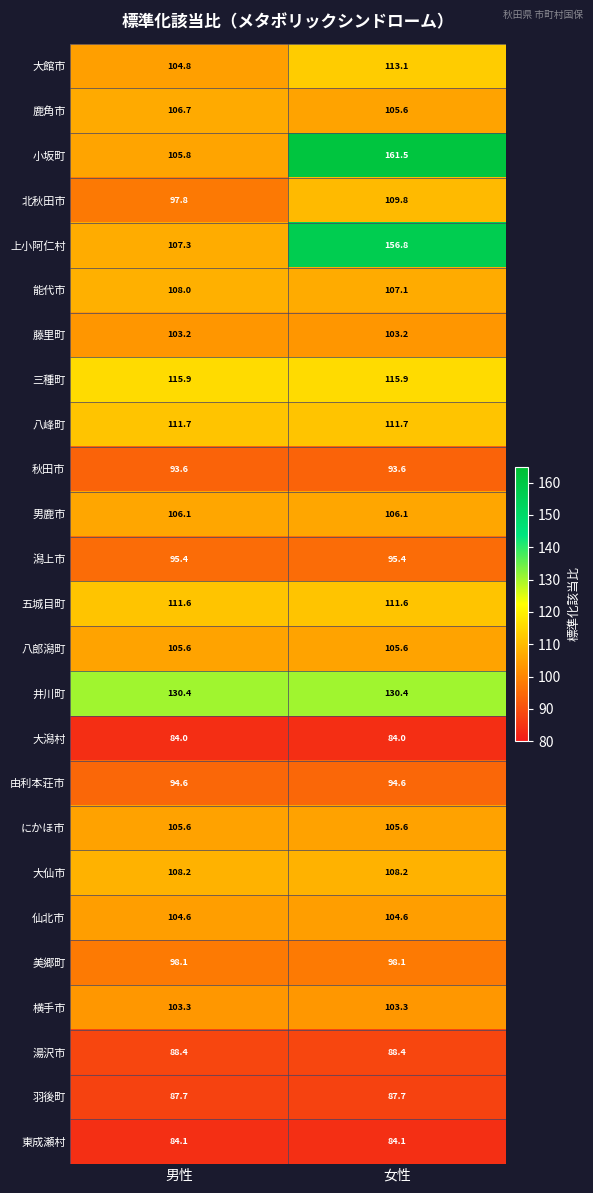

Which series has the widest spread of values?

小坂町